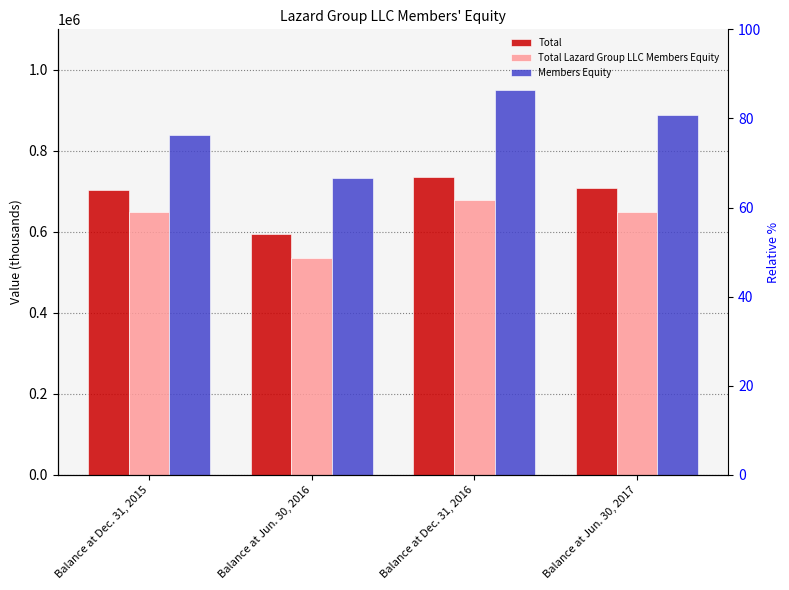

The Members Equity series shows 732377 at Balance at Jun. 30, 2016. True or false?

True